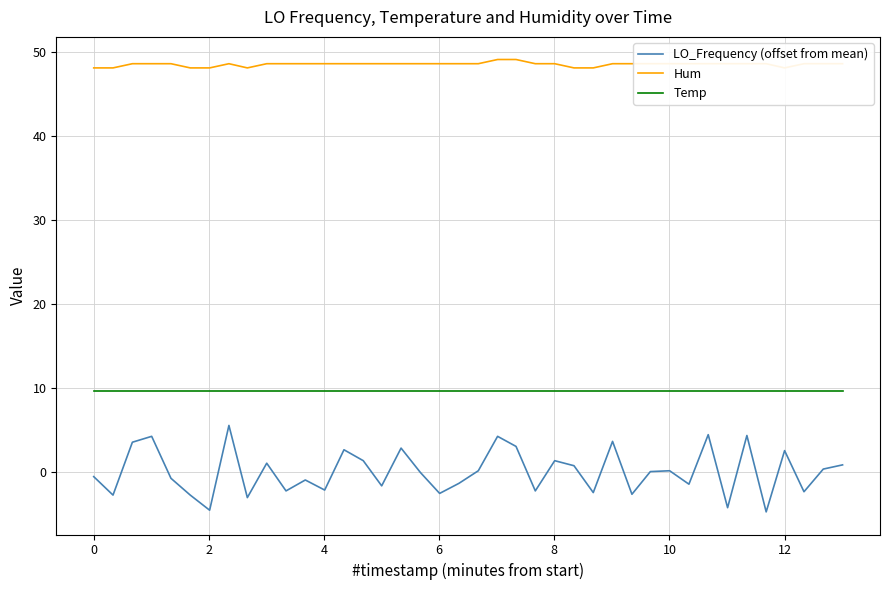

Reading right to left, transcribe all the data shown in this chart.

LO_Frequency (offset from mean): 0.8	0.3	-2.4	2.5	-4.8	4.3	-4.3	4.4	-1.5	0.1	0.0	-2.7	3.6	-2.5	0.7	1.3	-2.3	3.0	4.2	0.1	-1.4	-2.6	-0.1	2.8	-1.7	1.3	2.6	-2.2	-1.0	-2.3	1.0	-3.1	5.5	-4.6	-2.8	-0.8	4.2	3.5	-2.8	-0.6
Hum: 48.6	48.6	48.6	48.1	48.6	48.6	48.6	48.6	48.6	48.6	48.6	48.6	48.6	48.1	48.1	48.6	48.6	49.1	49.1	48.6	48.6	48.6	48.6	48.6	48.6	48.6	48.6	48.6	48.6	48.6	48.6	48.1	48.6	48.1	48.1	48.6	48.6	48.6	48.1	48.1
Temp: 9.6	9.6	9.6	9.6	9.6	9.6	9.6	9.6	9.6	9.6	9.6	9.6	9.6	9.6	9.6	9.6	9.6	9.6	9.6	9.6	9.6	9.6	9.6	9.6	9.6	9.6	9.6	9.6	9.6	9.6	9.6	9.6	9.6	9.6	9.6	9.6	9.6	9.6	9.6	9.6